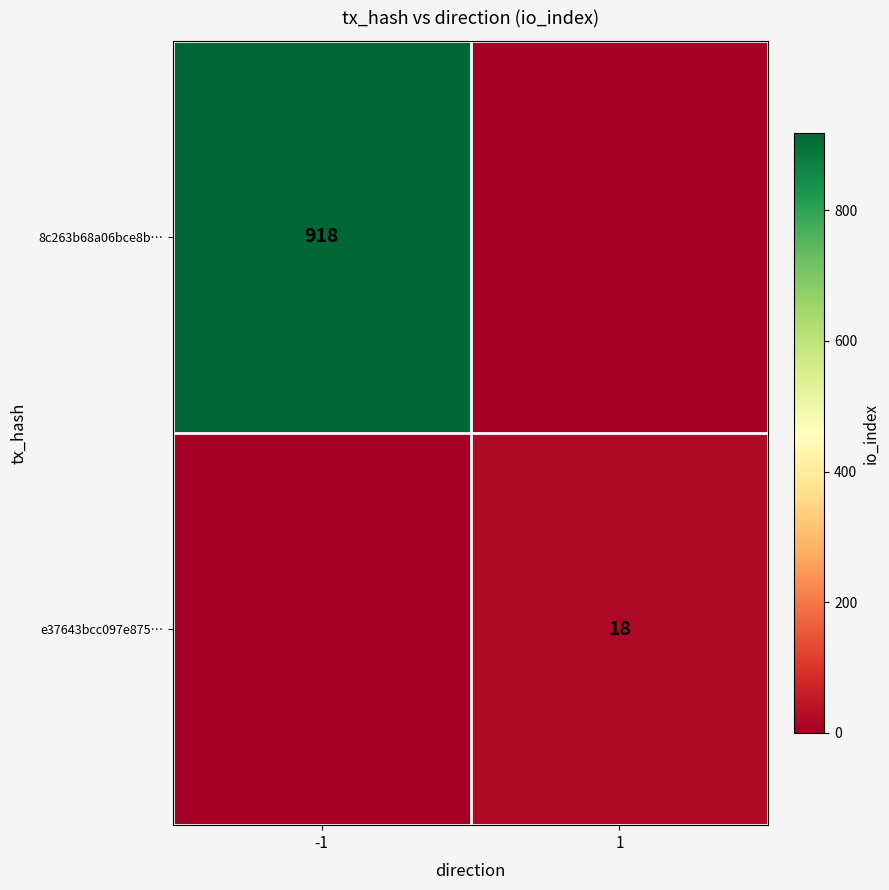

The 8c263b68a06bce8b… series shows 918 at -1. True or false?

True